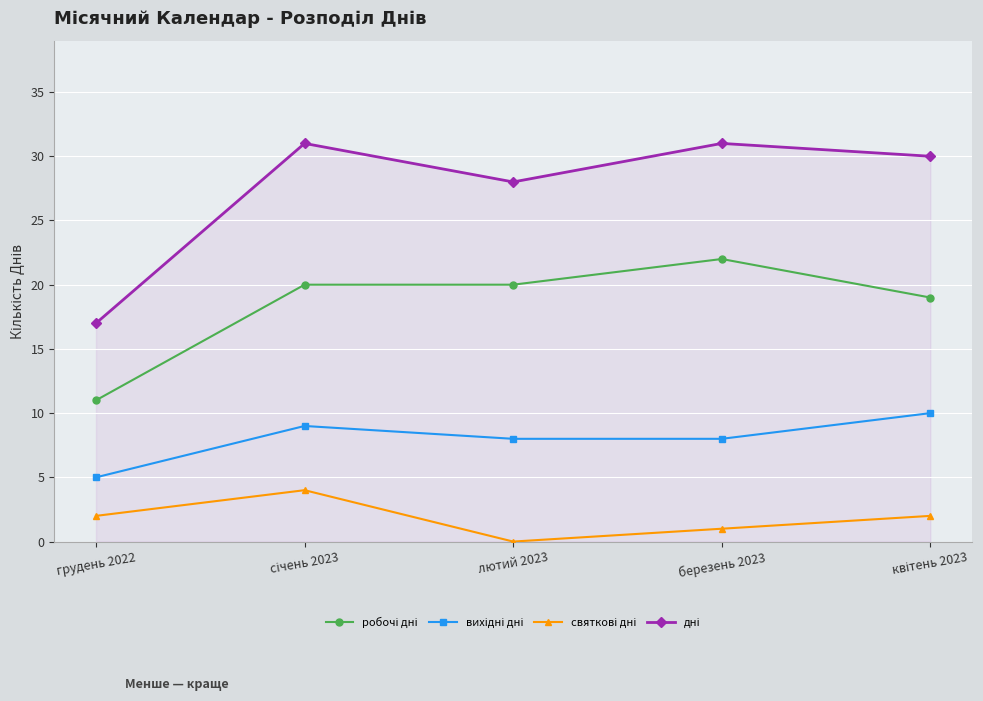

What is the total value across all series at березень 2023?

62